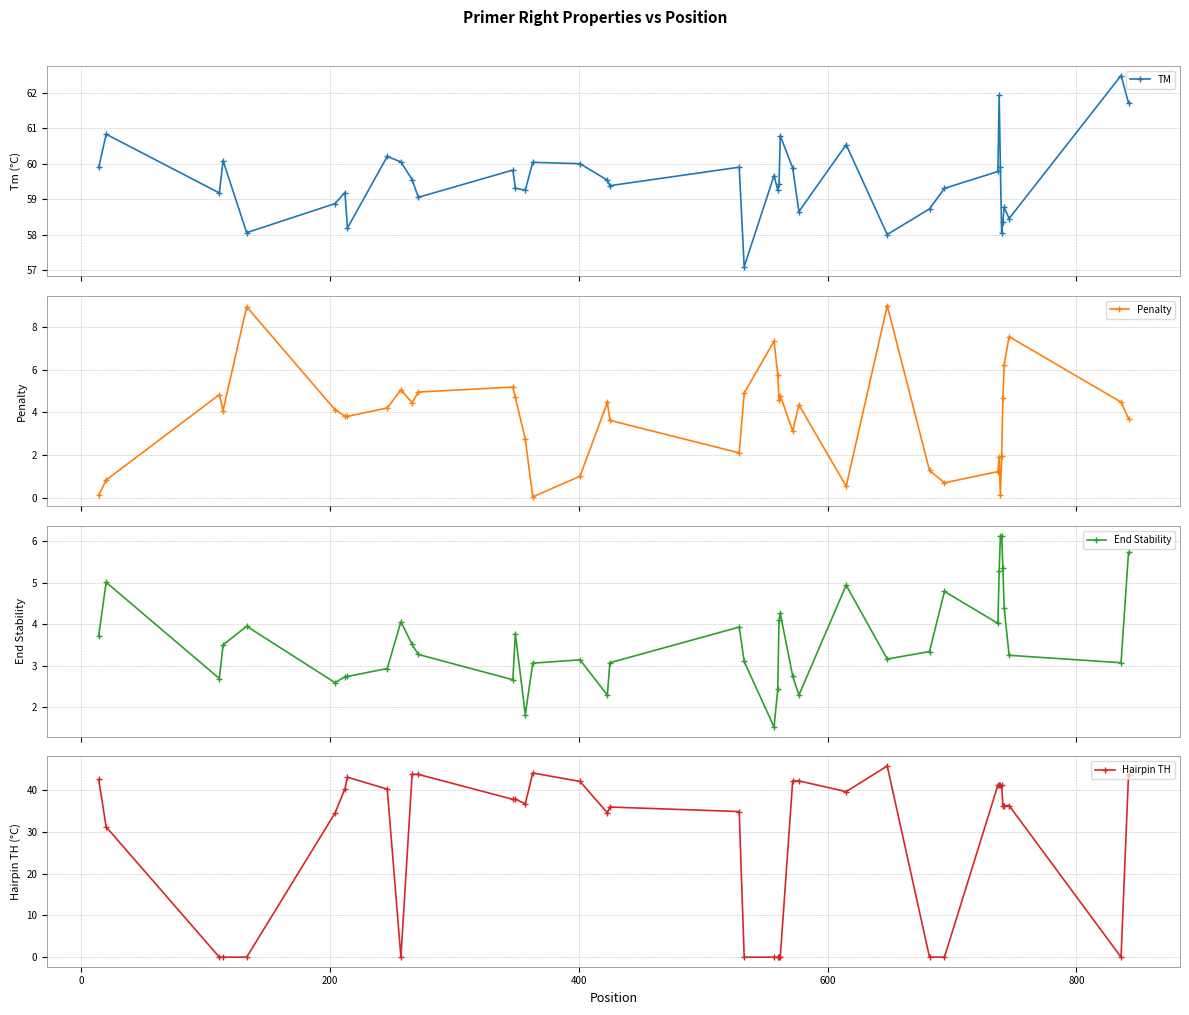

How many data points in TM are less than 59?

11